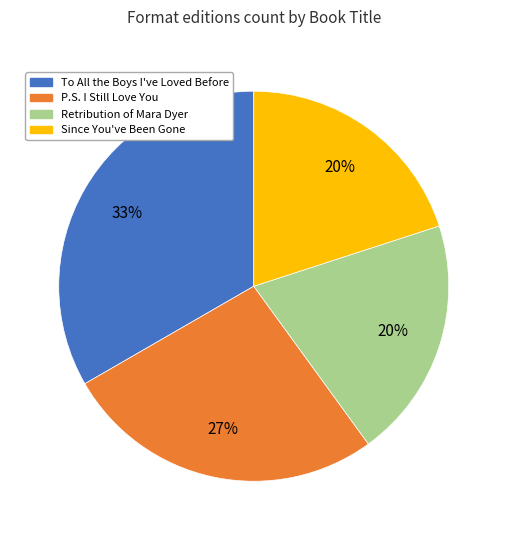

What is the largest slice in the pie chart?

To All the Boys I've Loved Before